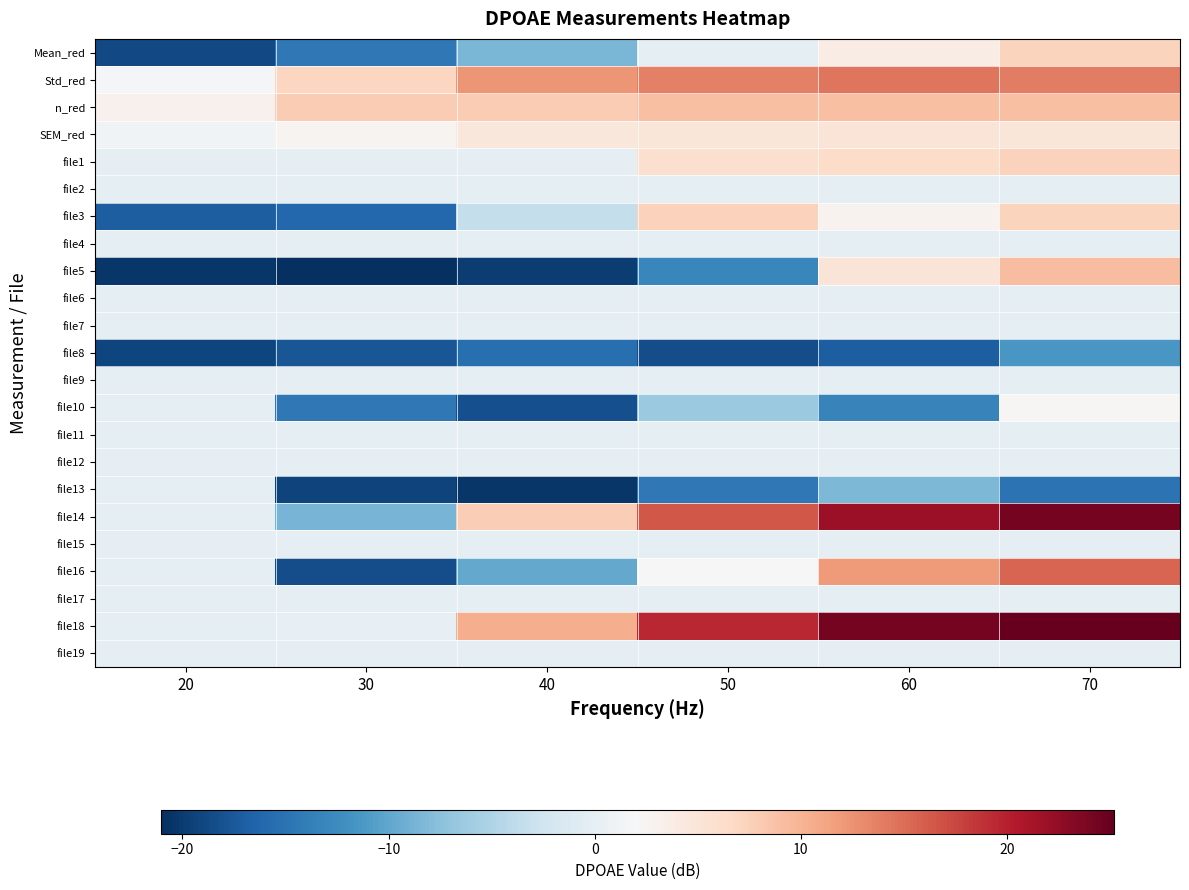

At which category is the sum across all series the highest?

70